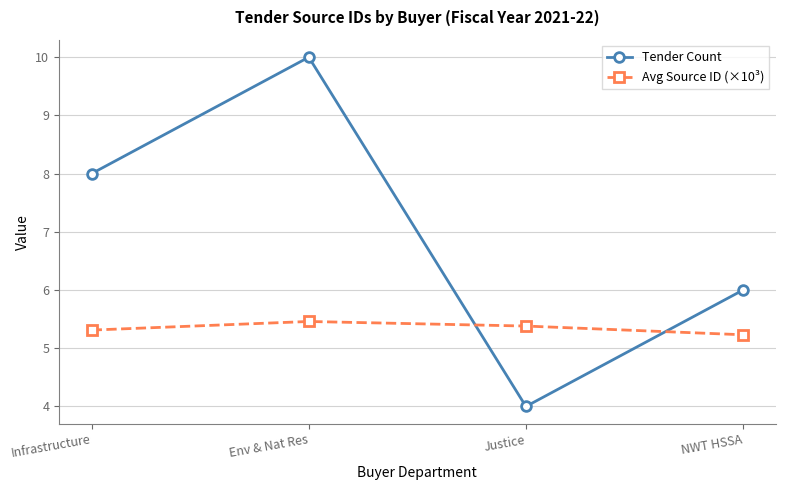

How many times do Tender Count and Avg Source ID (×10³) cross each other?

2